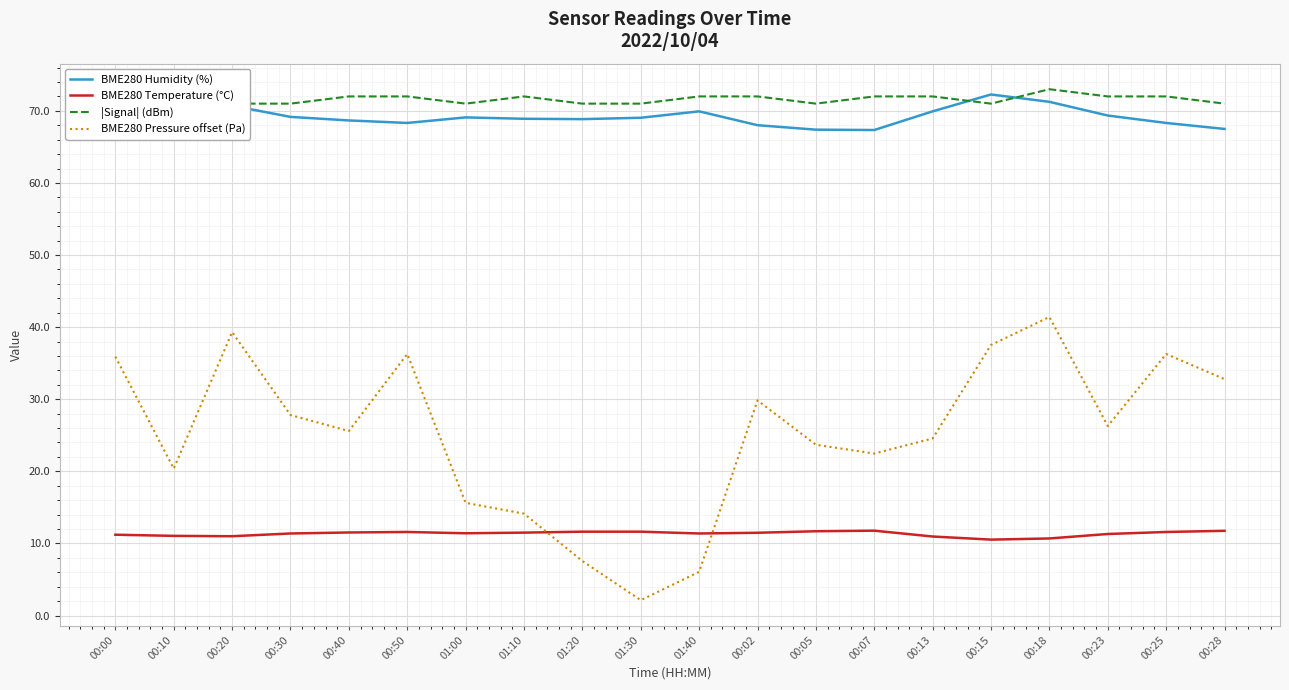

Which category has the highest value in the BME280 Temperature (°C) series?

00:07